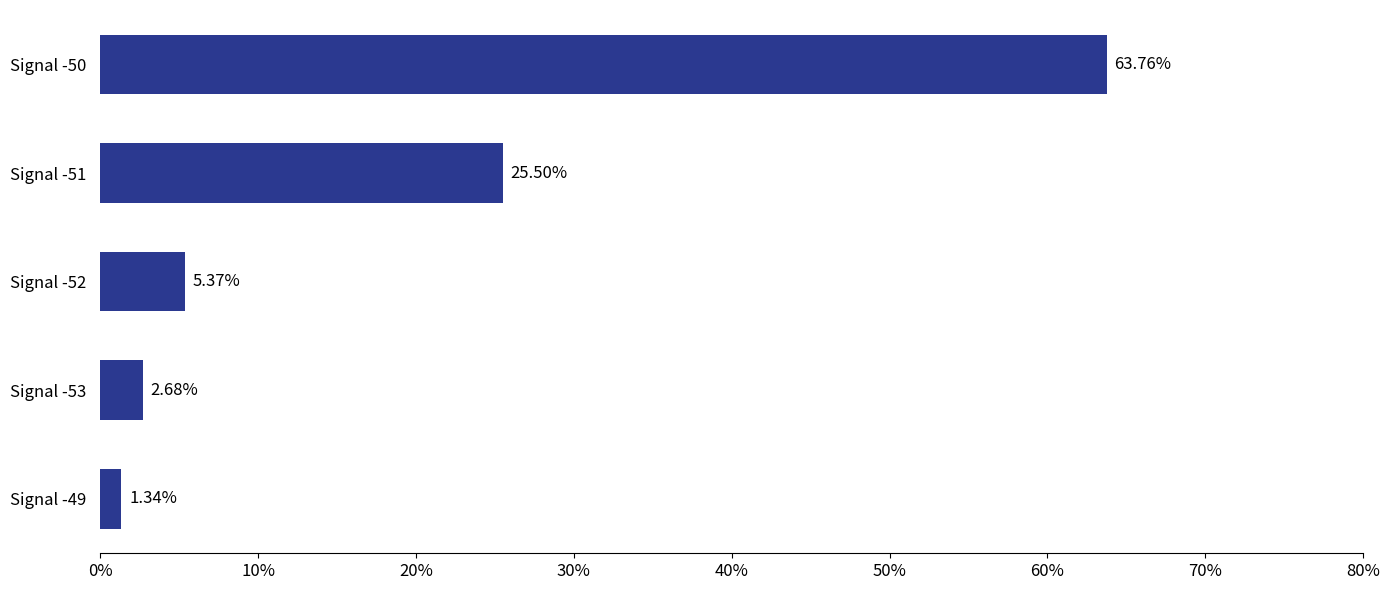

Which has a higher value, Signal -51 or Signal -49?

Signal -51